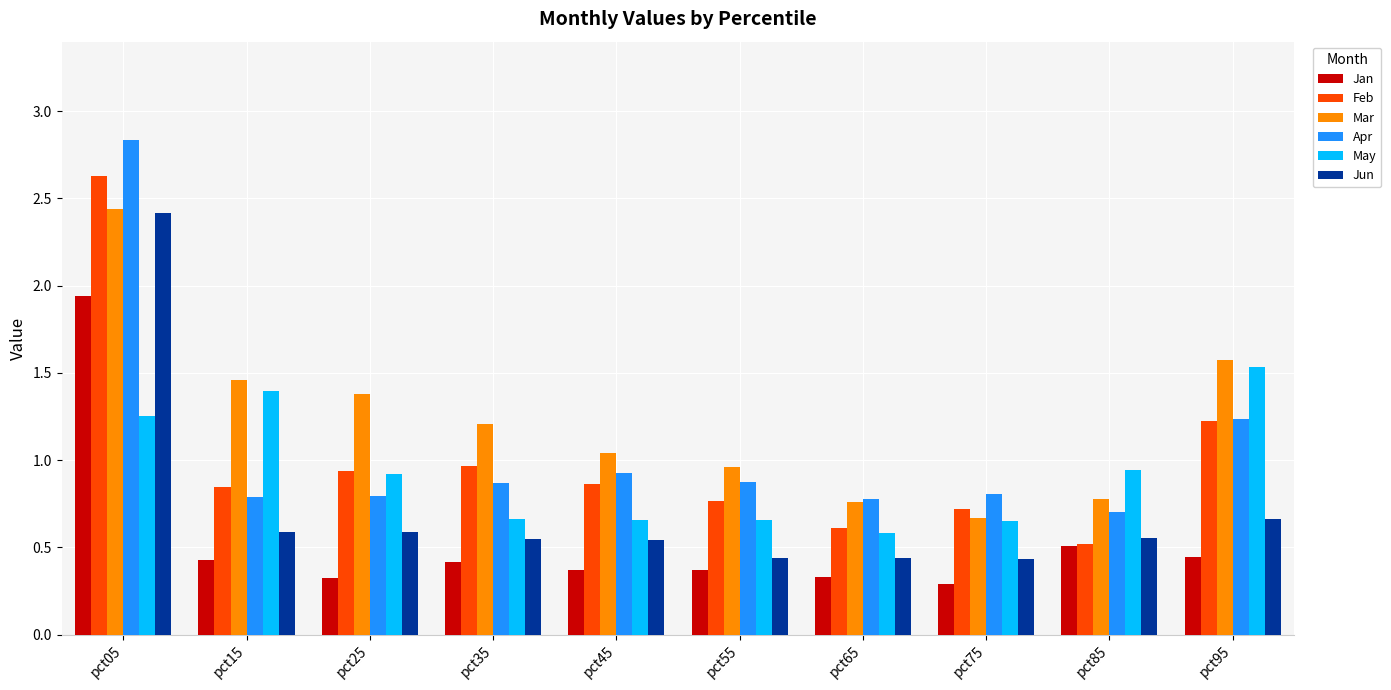

True or false: Feb has a value of 0.9 at pct25.

True